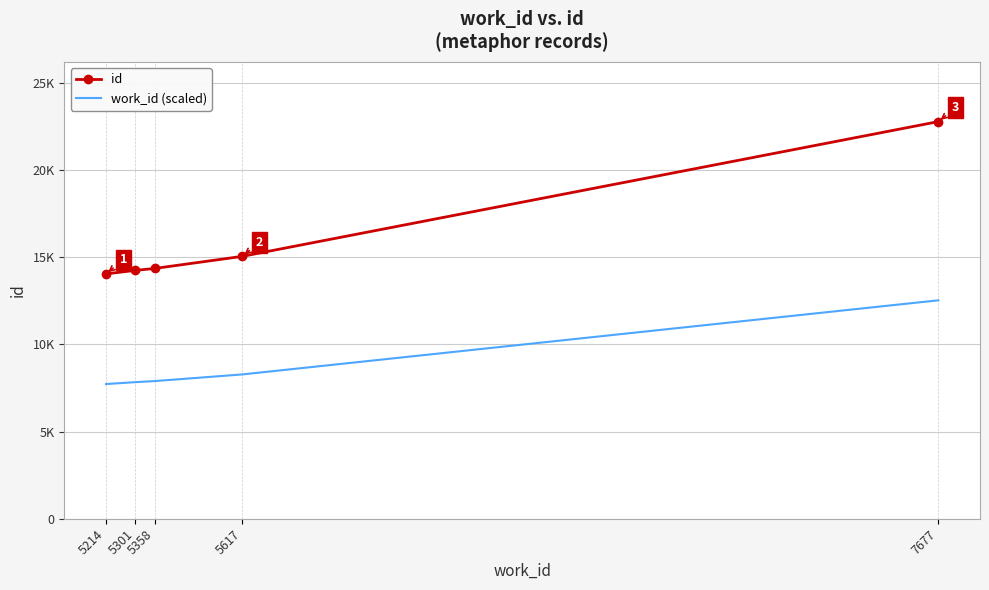

List the labels in order of work_id (scaled) value, smallest first.

5214, 5301, 5358, 5617, 7677